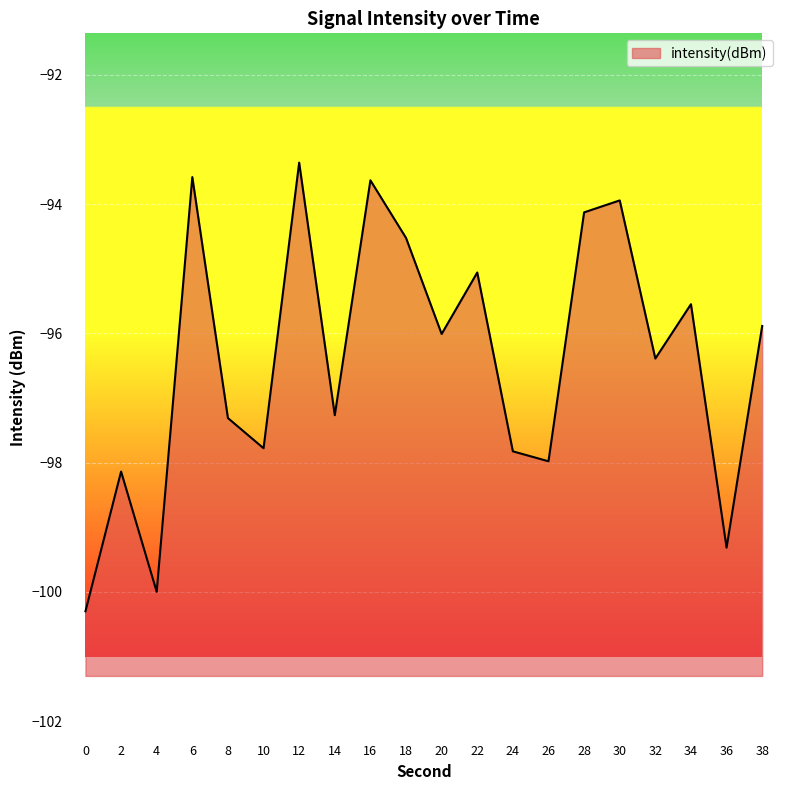

What is the minimum value shown in the chart?

-100.3